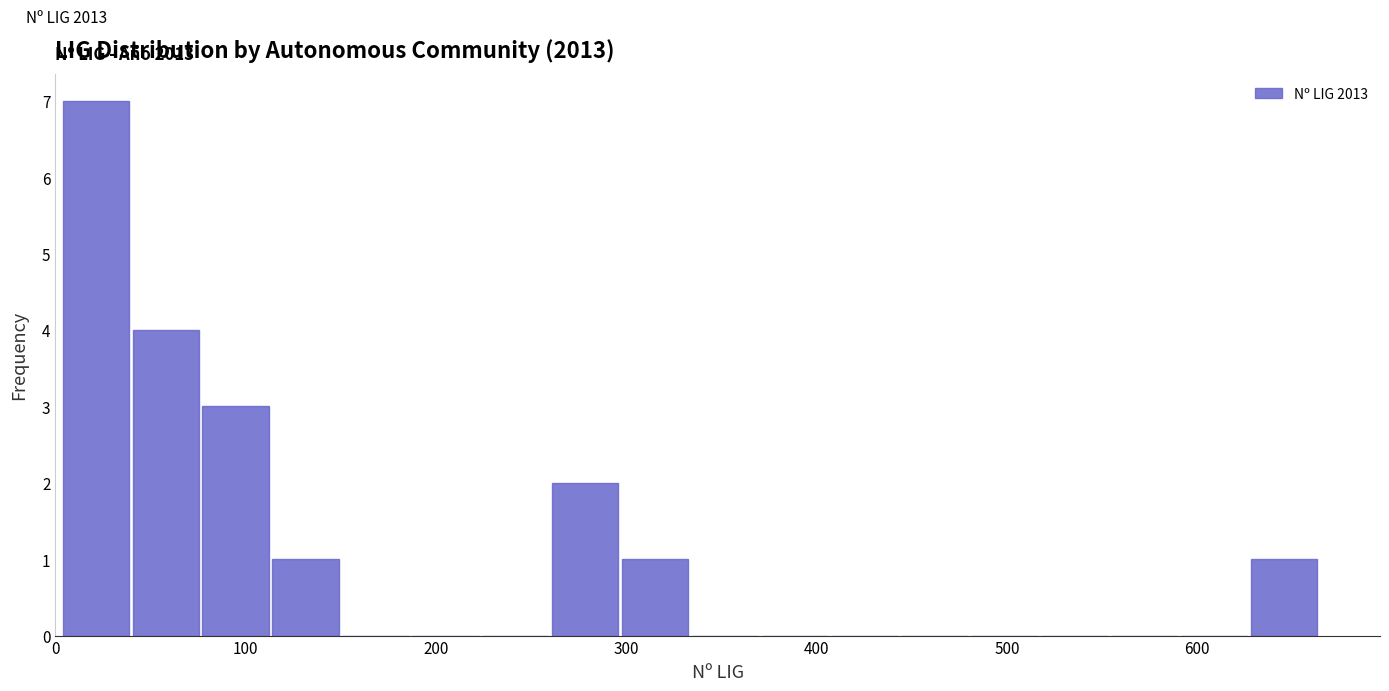

Read against the x-axis, roughly where is the centre of the tallest bar?

20